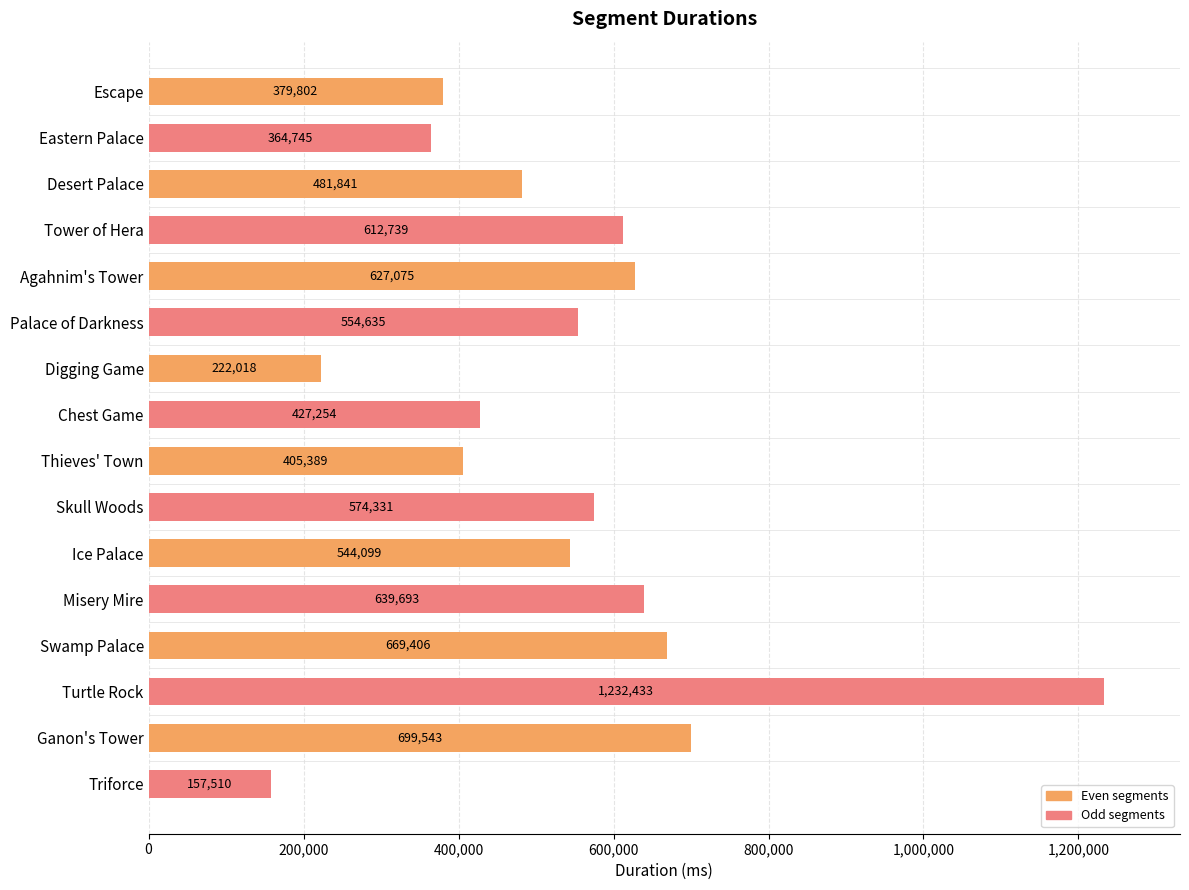

Reading top to bottom, transcribe all the data shown in this chart.

Escape=379802	Eastern Palace=364745	Desert Palace=481841	Tower of Hera=612739	Agahnim's Tower=627075	Palace of Darkness=554635	Digging Game=222018	Chest Game=427254	Thieves' Town=405389	Skull Woods=574331	Ice Palace=544099	Misery Mire=639693	Swamp Palace=669406	Turtle Rock=1232433	Ganon's Tower=699543	Triforce=157510